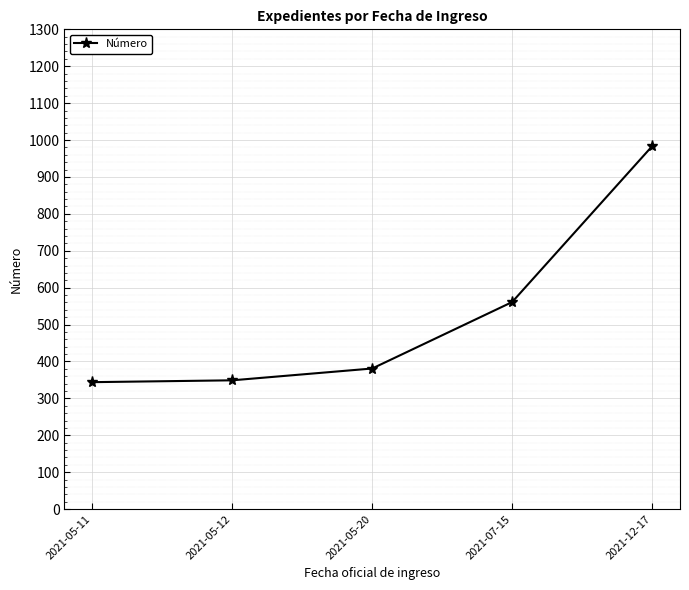

How many lines are shown in the chart?

1